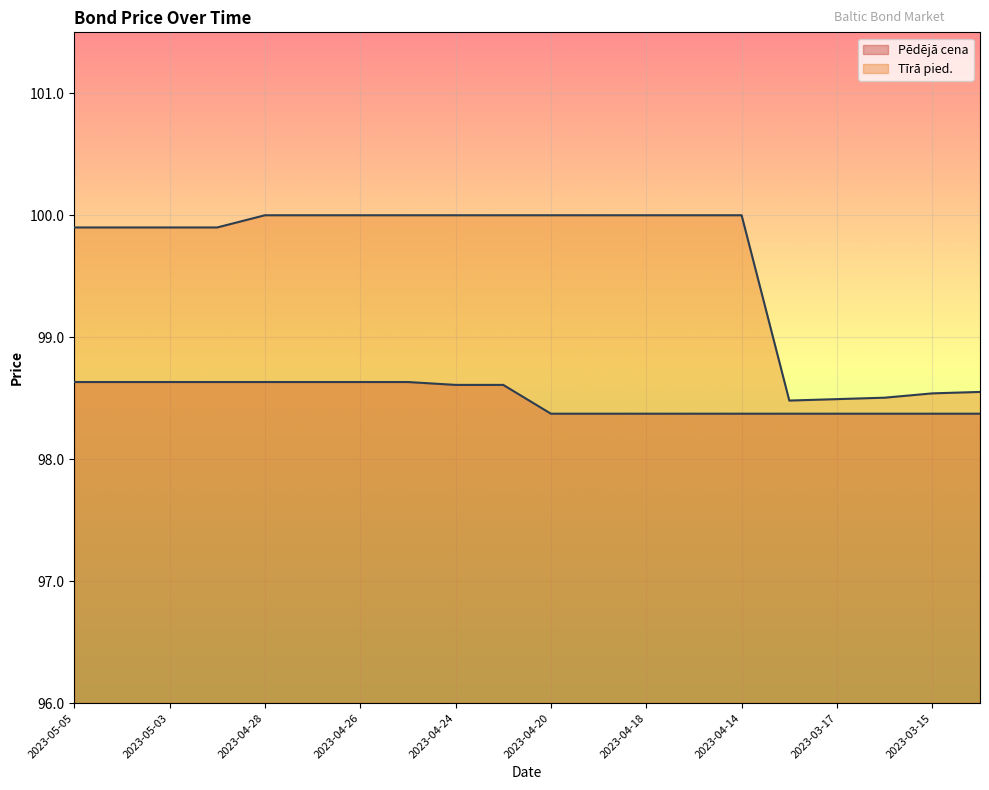

How many series are shown in this chart?

2